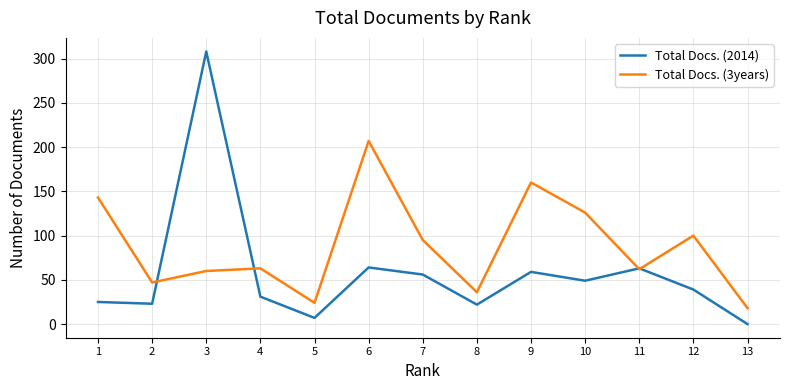

Between which two adjacent categories do Total Docs. (3years) and Total Docs. (2014) first intersect?

2 and 3